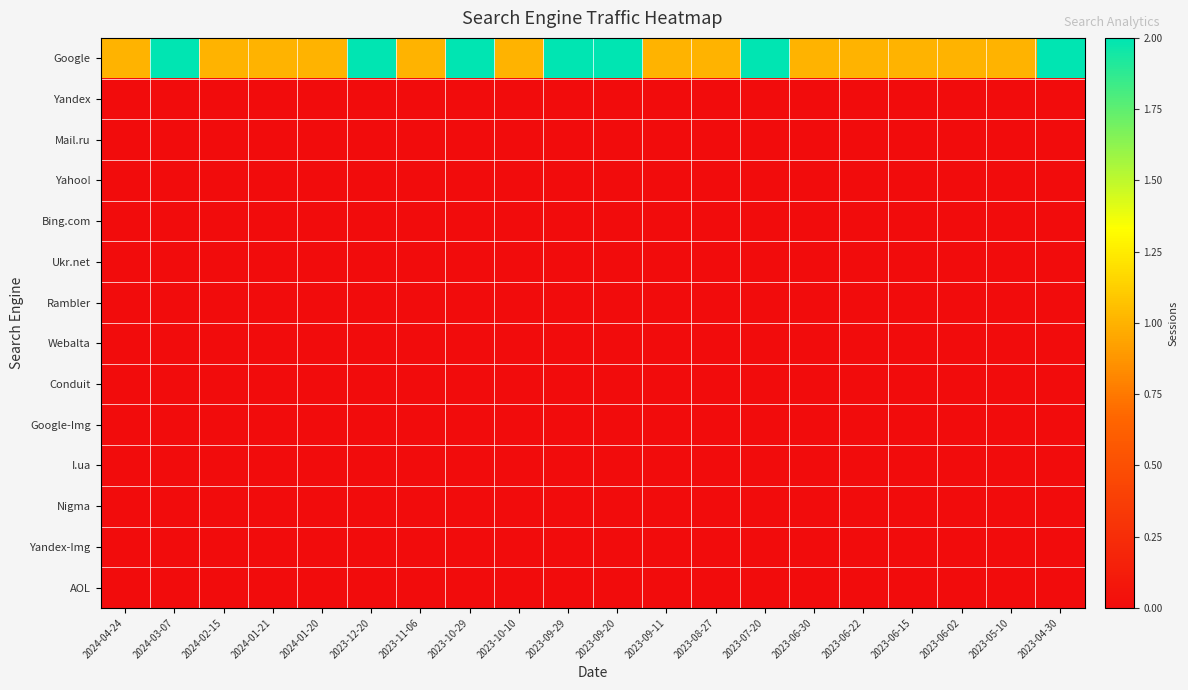

At 2023-10-10, list the series in order from largest to smallest.

Google, Yandex, Mail.ru, Yahoo!, Bing.com, Ukr.net, Rambler, Webalta, Conduit, Google-Img, I.ua, Nigma, Yandex-Img, AOL